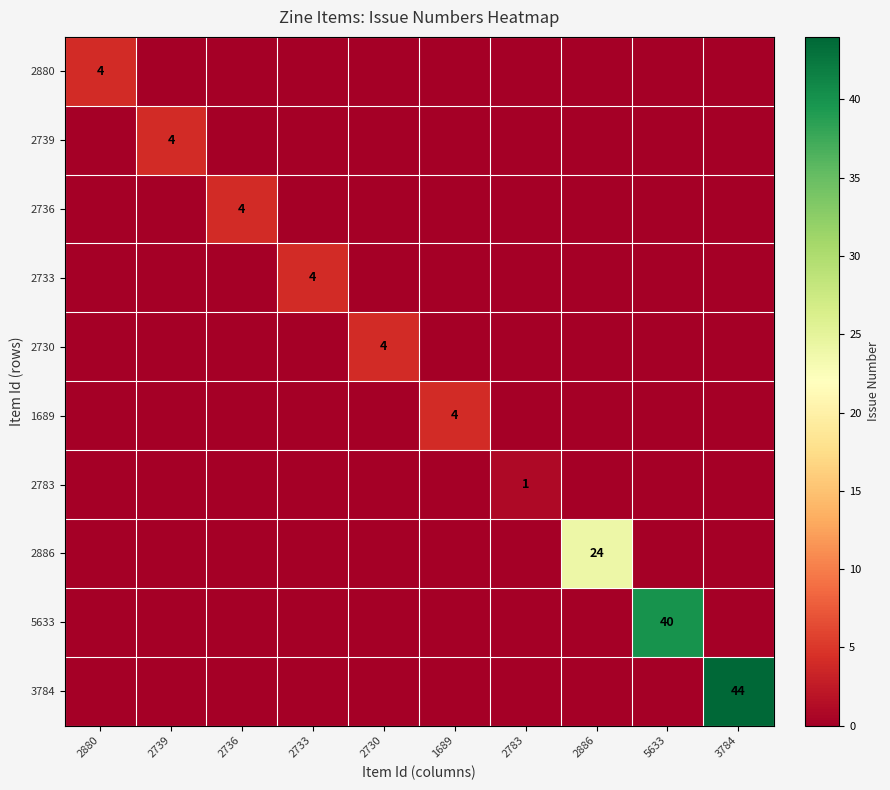

Rank the categories by 2886 value from lowest to highest.

2880, 2739, 2736, 2733, 2730, 1689, 2783, 5633, 3784, 2886